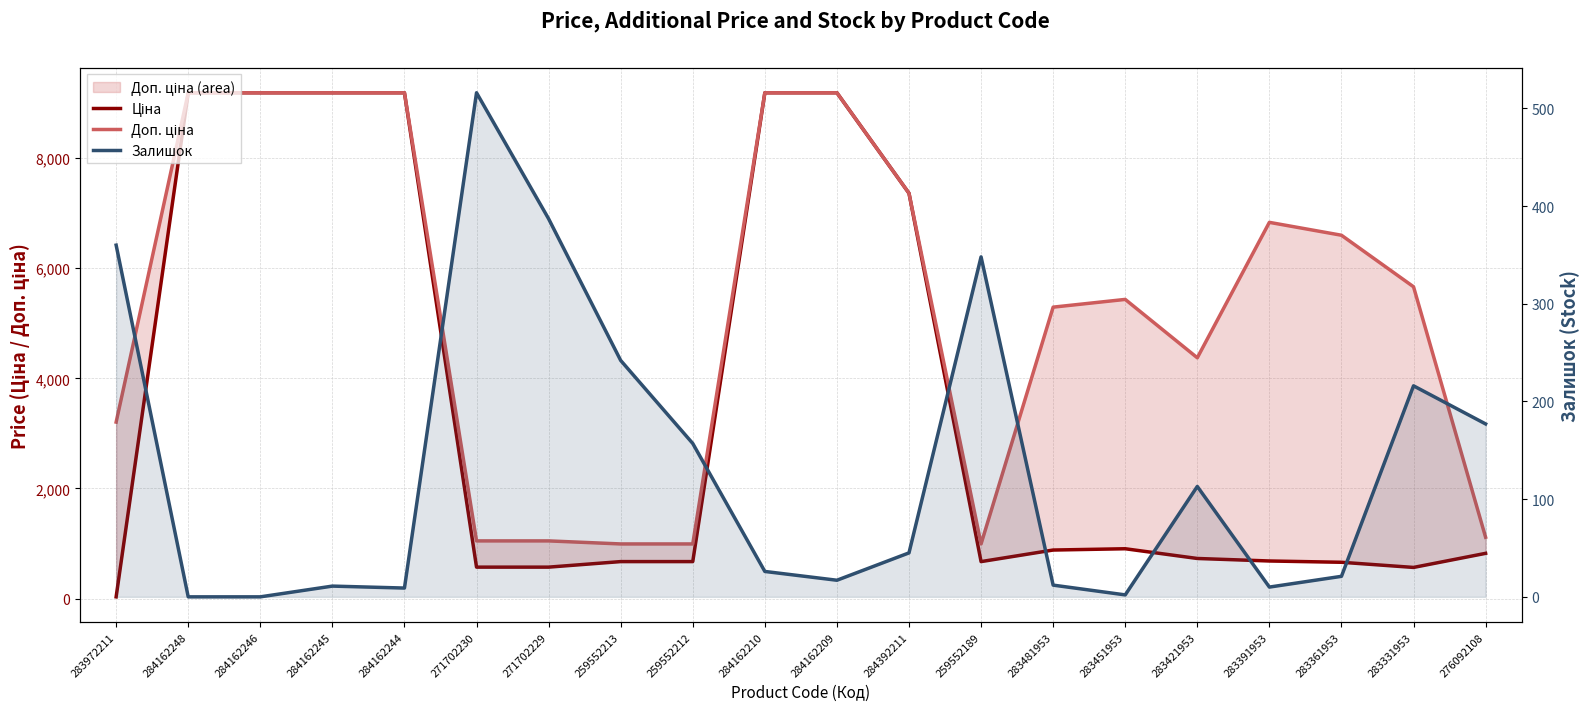

What is the spread (max minus min) of values at 259552213?

750.7